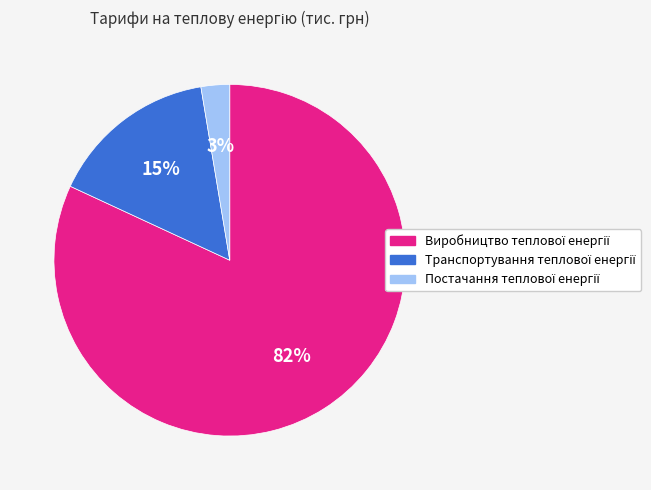

Does any single category account for the majority?

Yes